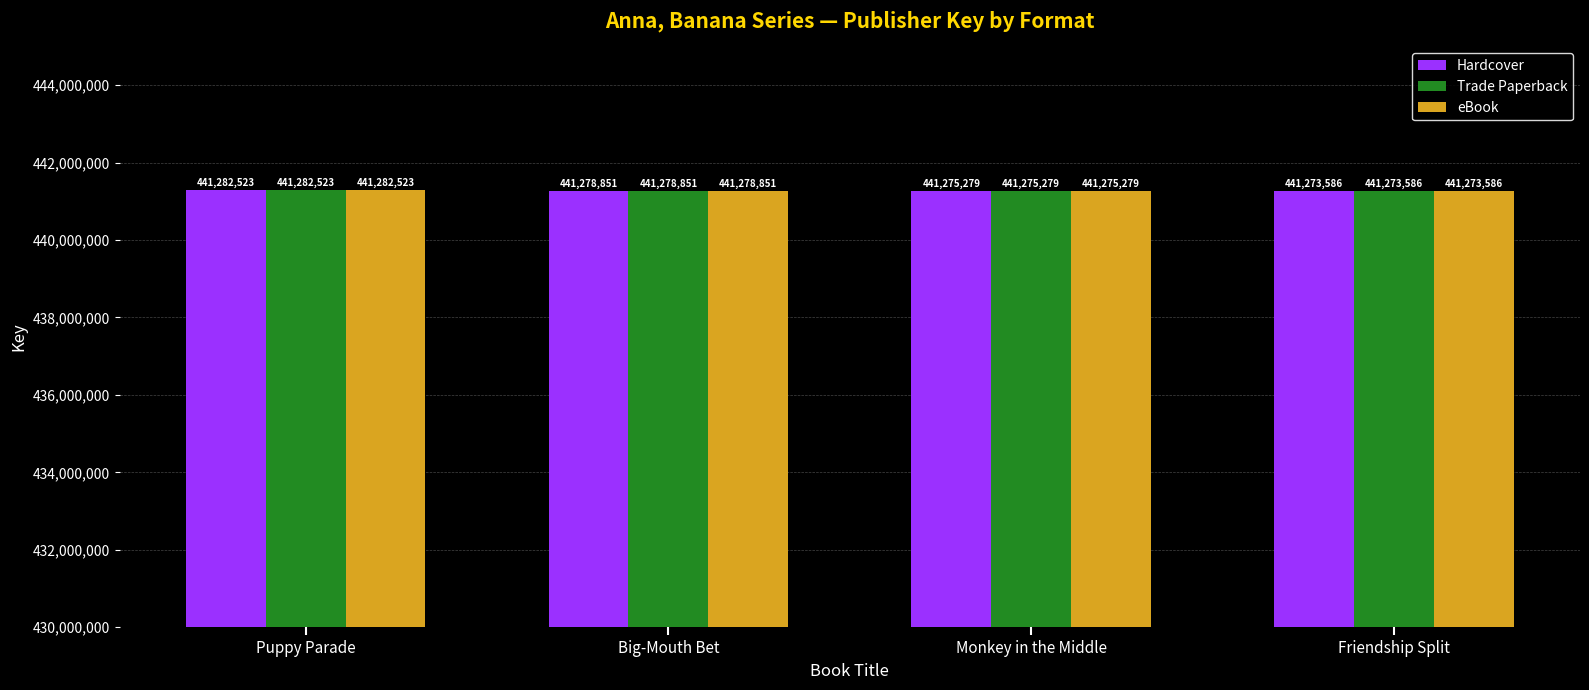

Rank the categories by eBook value from highest to lowest.

Puppy Parade, Big-Mouth Bet, Monkey in the Middle, Friendship Split